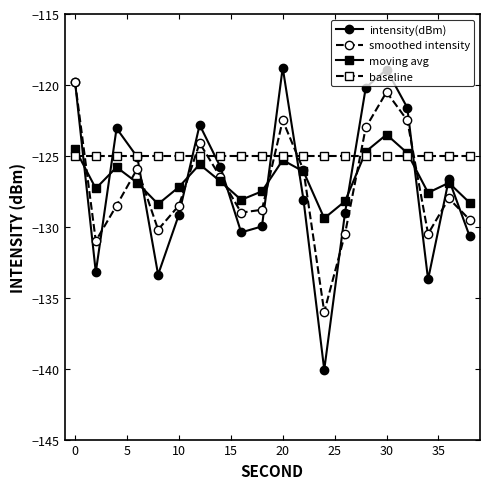

Which series has the largest total across all categories?

baseline